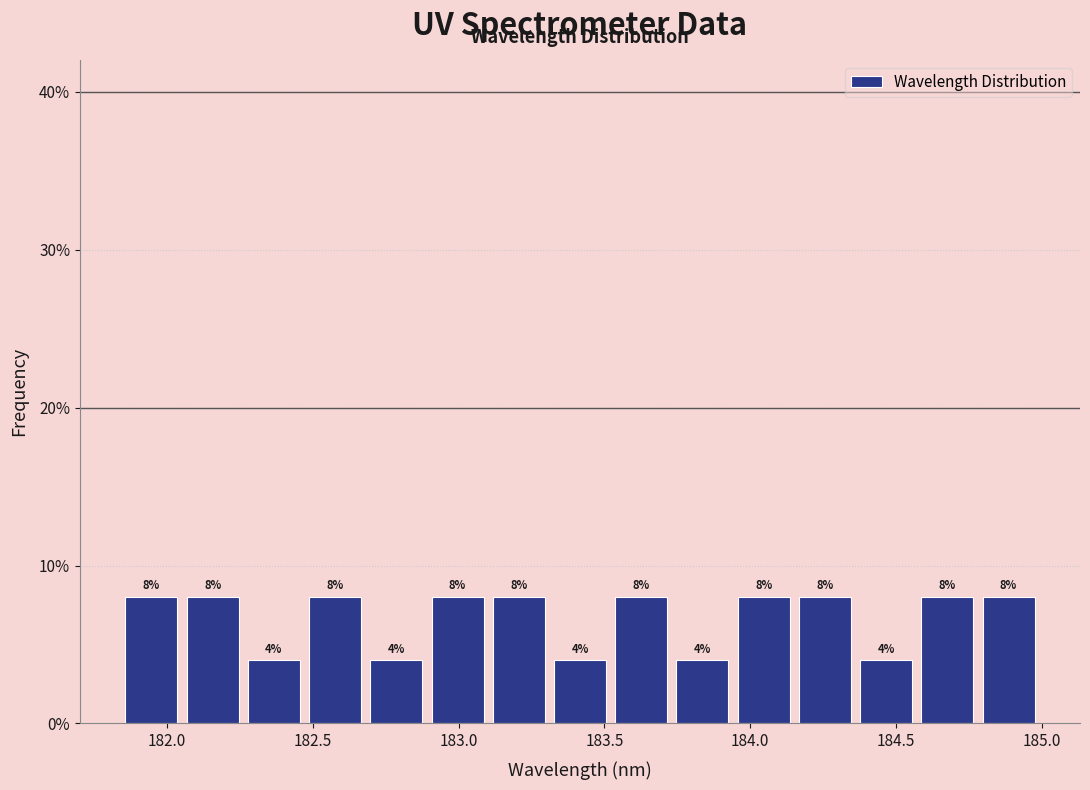

How tall is the bar that spans 183.50 to 183.75 on the x-axis? The bar edges are not printed on the chart, so give them approximately, as read against the axis.

8